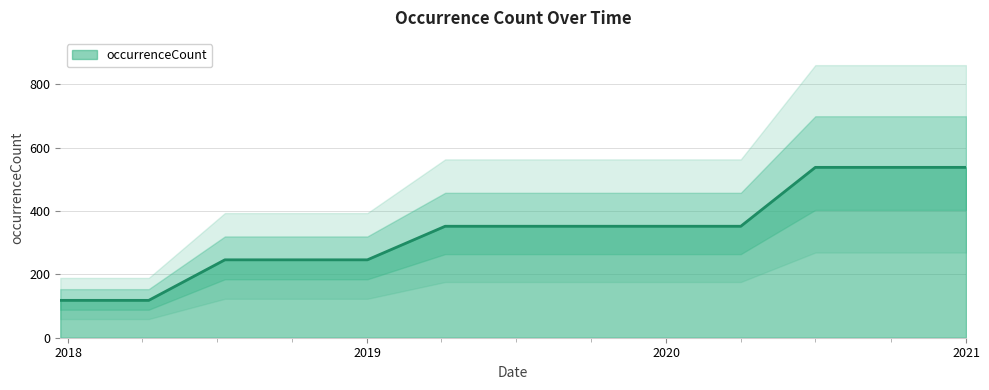

What is the lowest value of the occurrenceCount series?

118